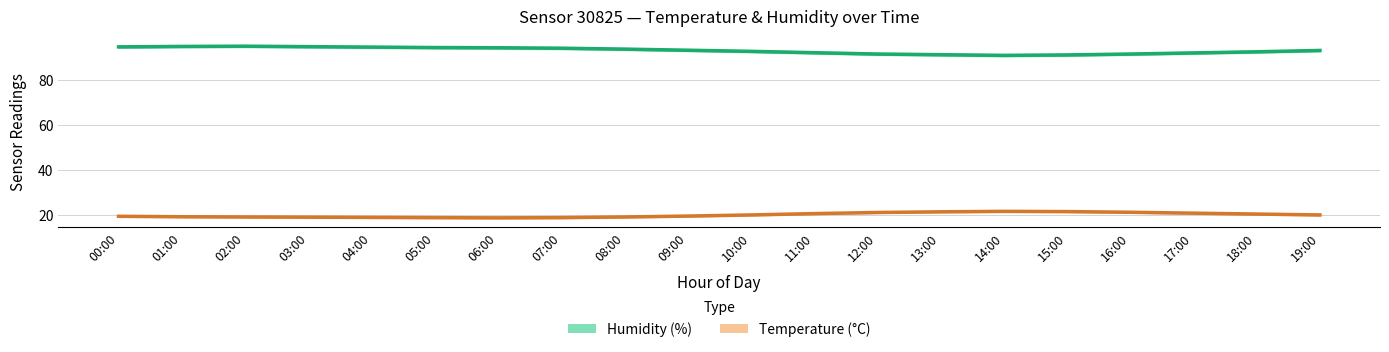

Which series has the largest total across all categories?

Humidity (%)